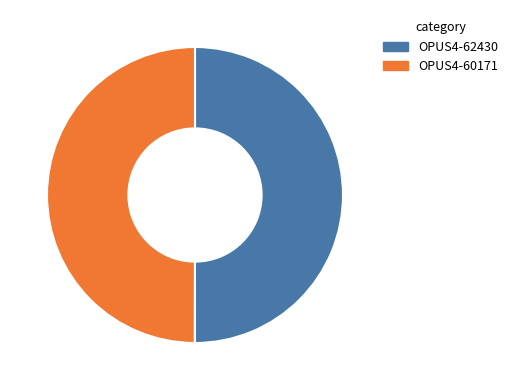

Do OPUS4-62430 and OPUS4-60171 together represent more than half of the pie?

Yes